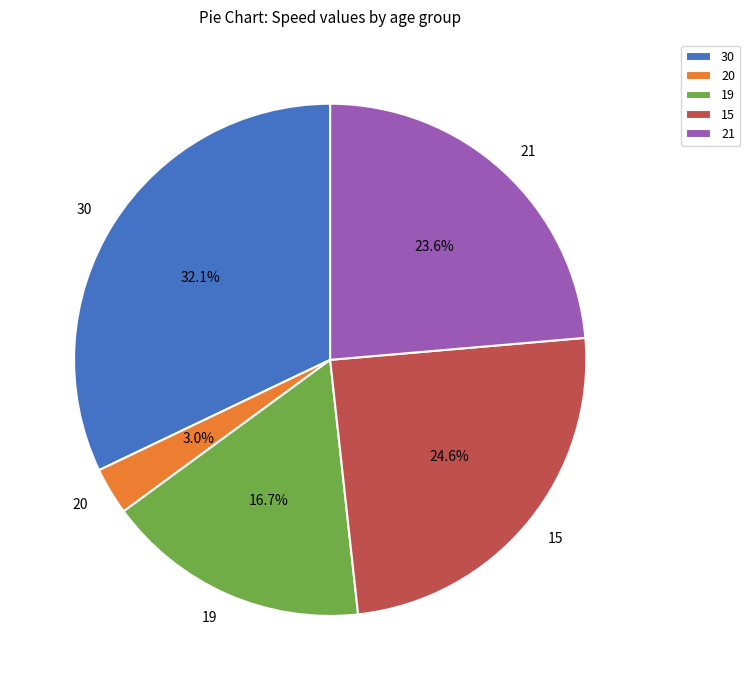

Is the sum of 30 and 21 greater than half?

Yes